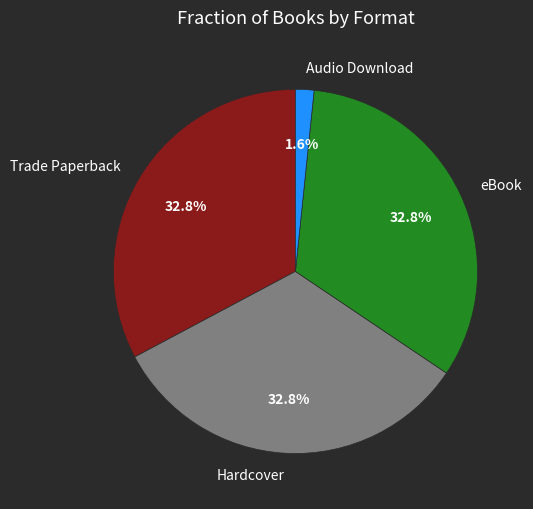

What is the smallest slice in the pie chart?

Audio Download